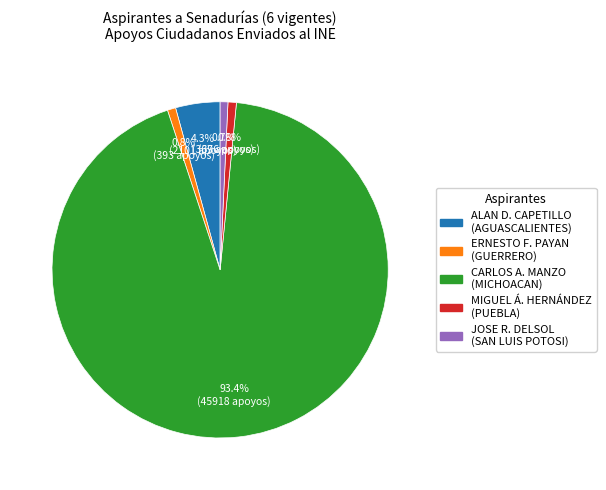

How many segments does this pie chart have?

5